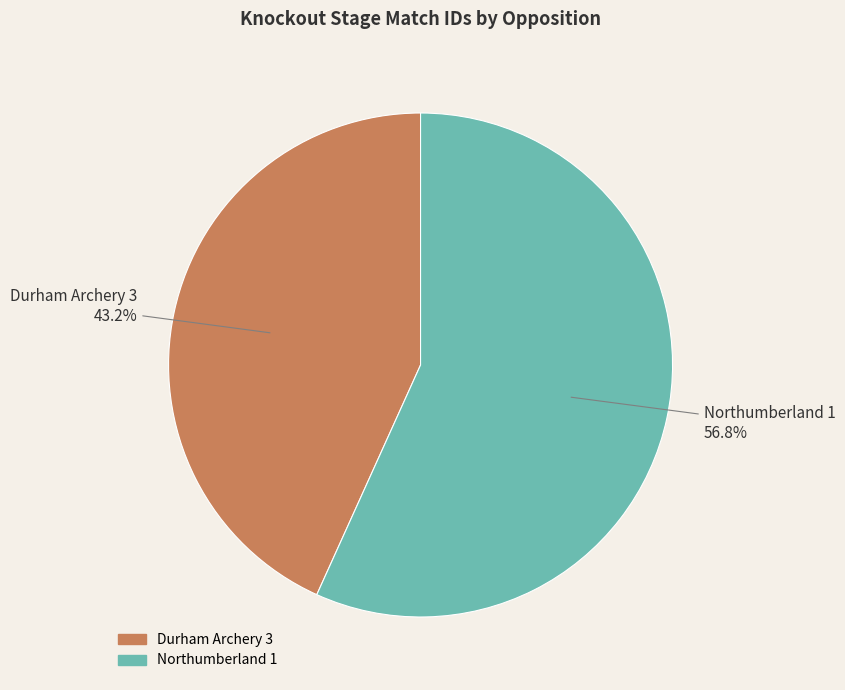

Between Durham Archery 3 and Northumberland 1, which is larger?

Northumberland 1